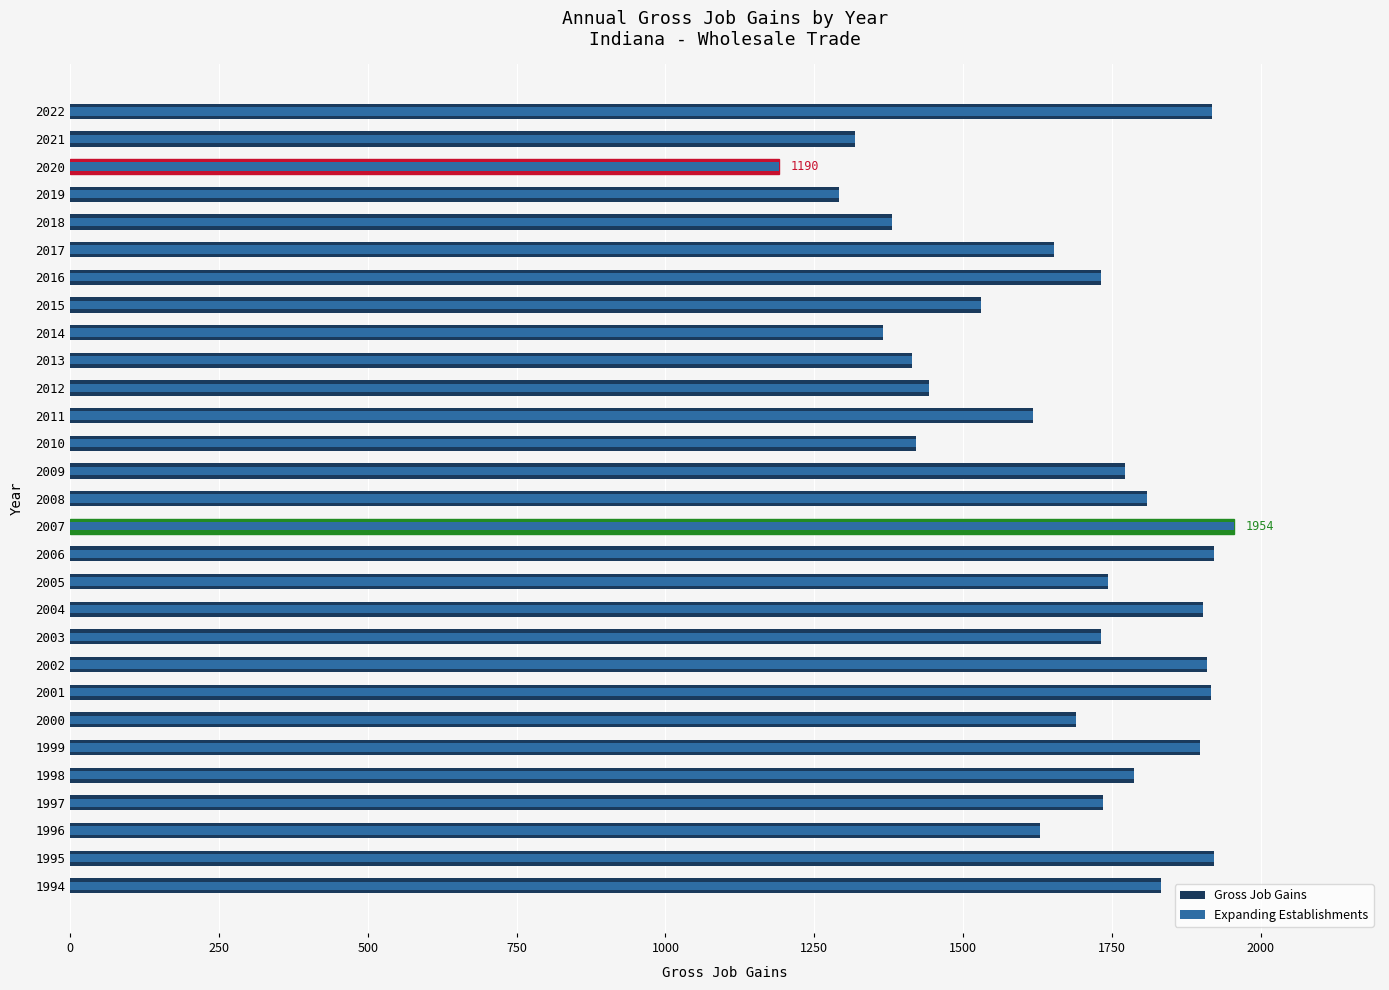

The Gross Job Gains series shows 699 at 2012. True or false?

False